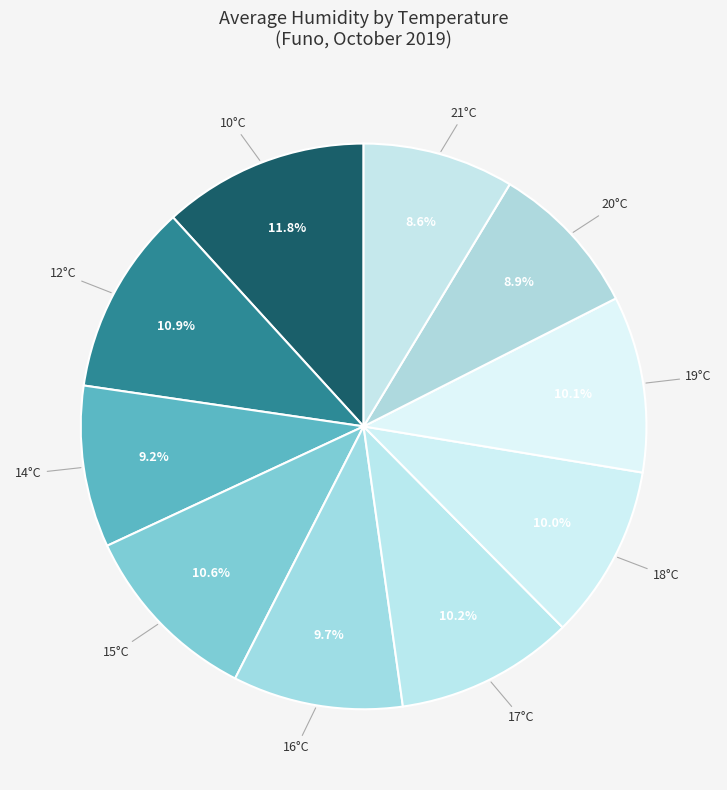

How many slices are in this pie chart?

10